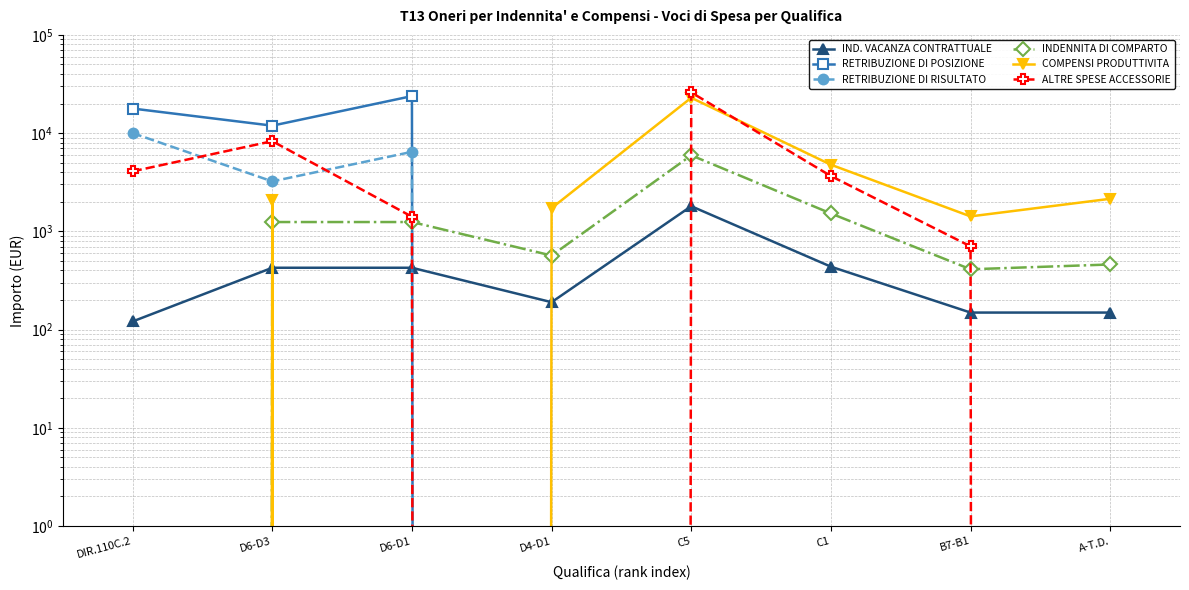

Rank the categories by ALTRE SPESE ACCESSORIE value from lowest to highest.

D4-D1, A-T.D., B7-B1, D6-D1, C1, DIR.110C.2, D6-D3, C5